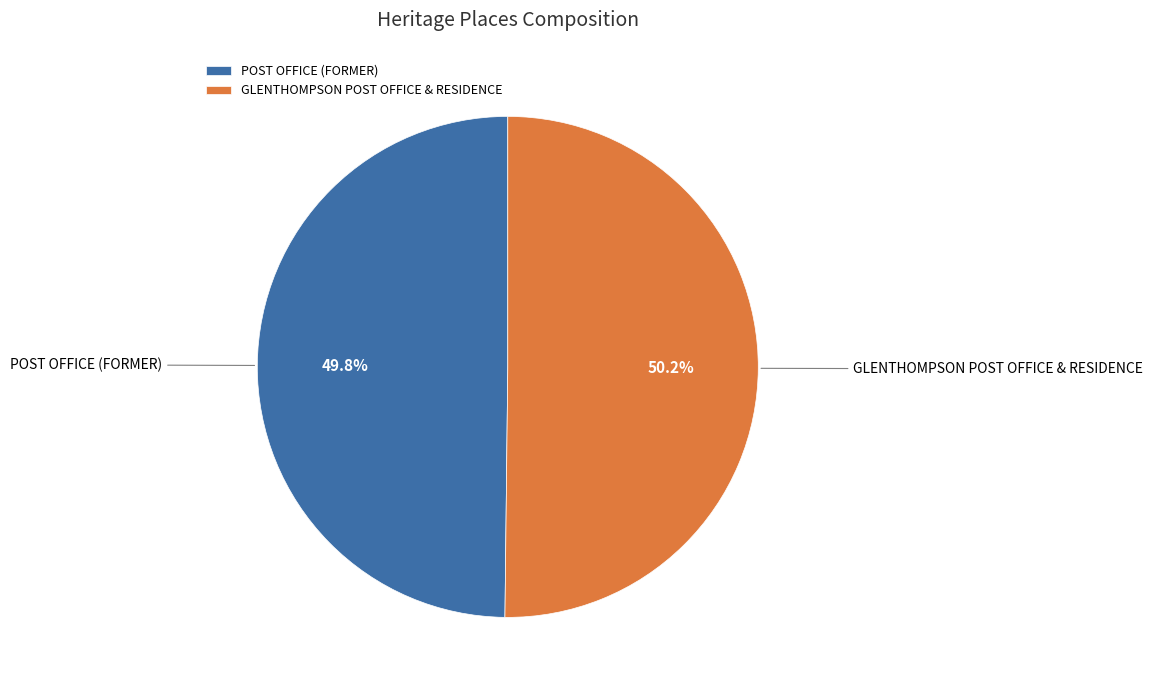

Is there any slice that represents more than half of the pie?

Yes